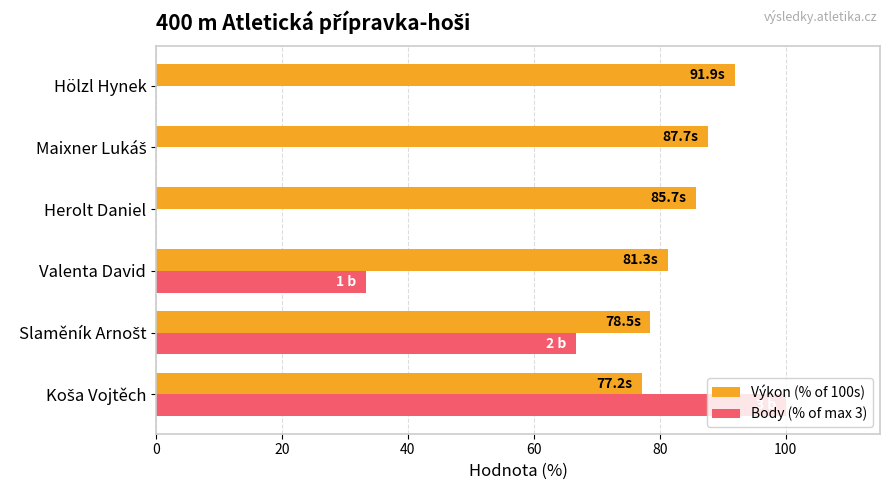

The value of Výkon (% of 100s) at Valenta David is 81.3. True or false?

True